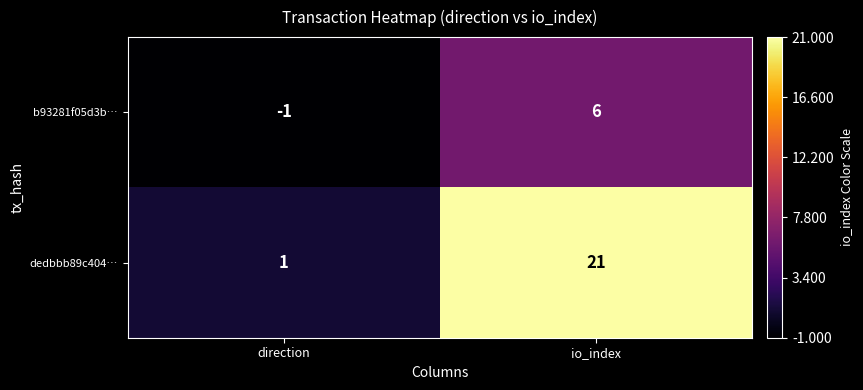

Where is dedbbb89c404… nearest to the value 11?

direction